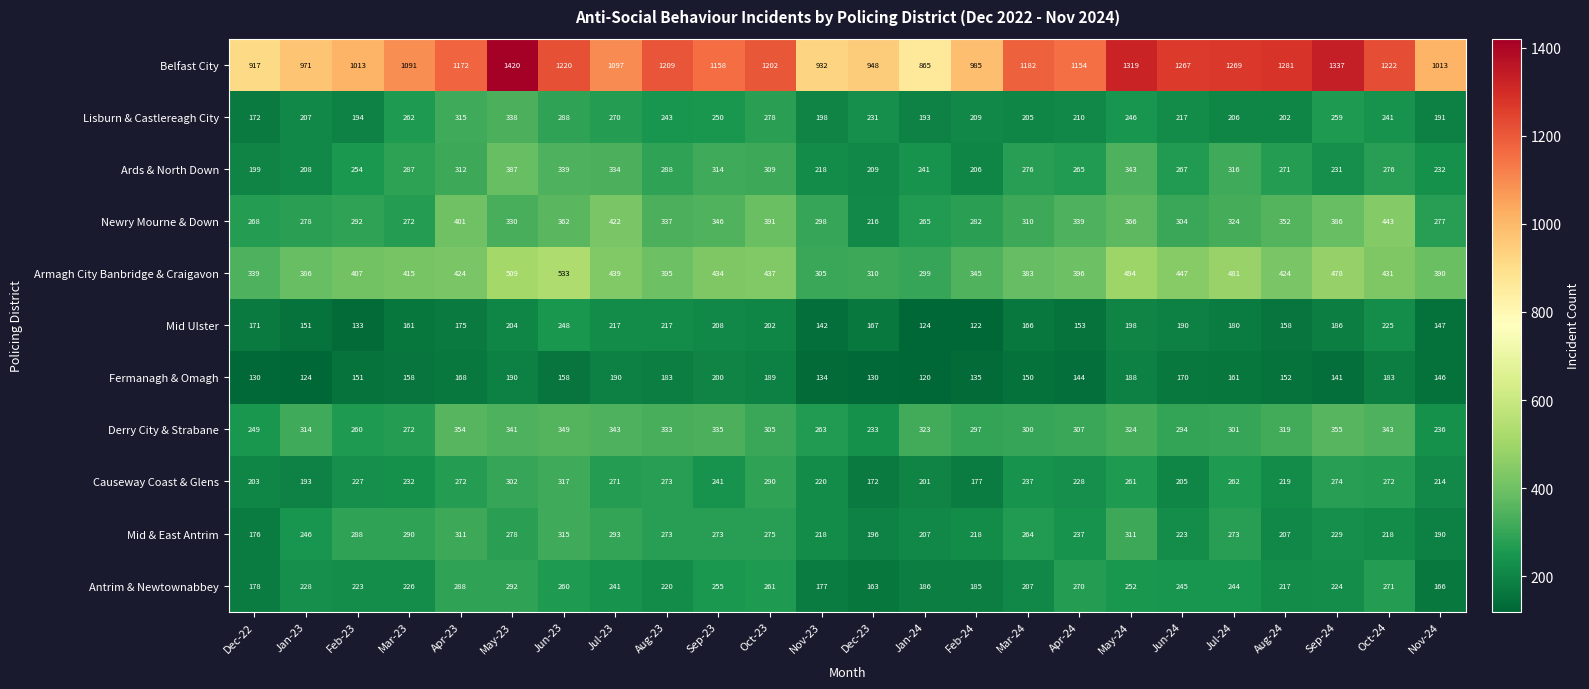

What is the spread (max minus min) of values at Jun-23?

1062